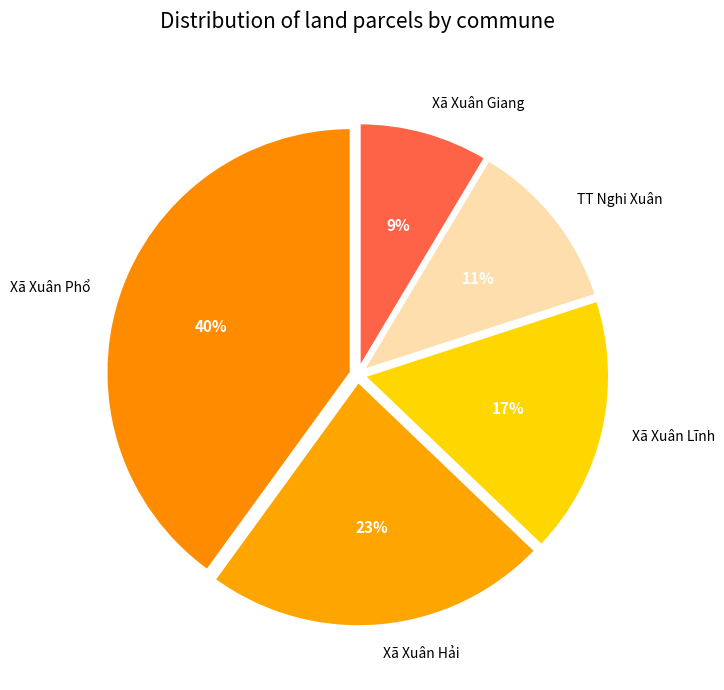

Which category has the smallest portion of the pie?

Xã Xuân Giang